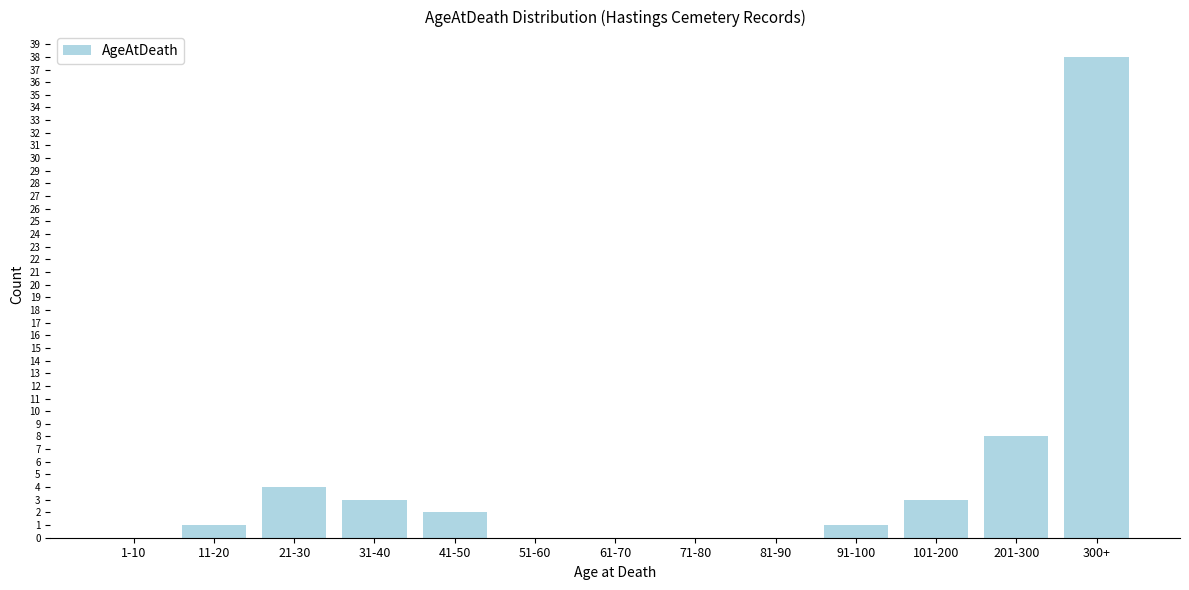

Reading left to right, what are all the values shown in this chart?

1-10=0	11-20=1	21-30=4	31-40=3	41-50=2	51-60=0	61-70=0	71-80=0	81-90=0	91-100=1	101-200=3	201-300=8	300+=38